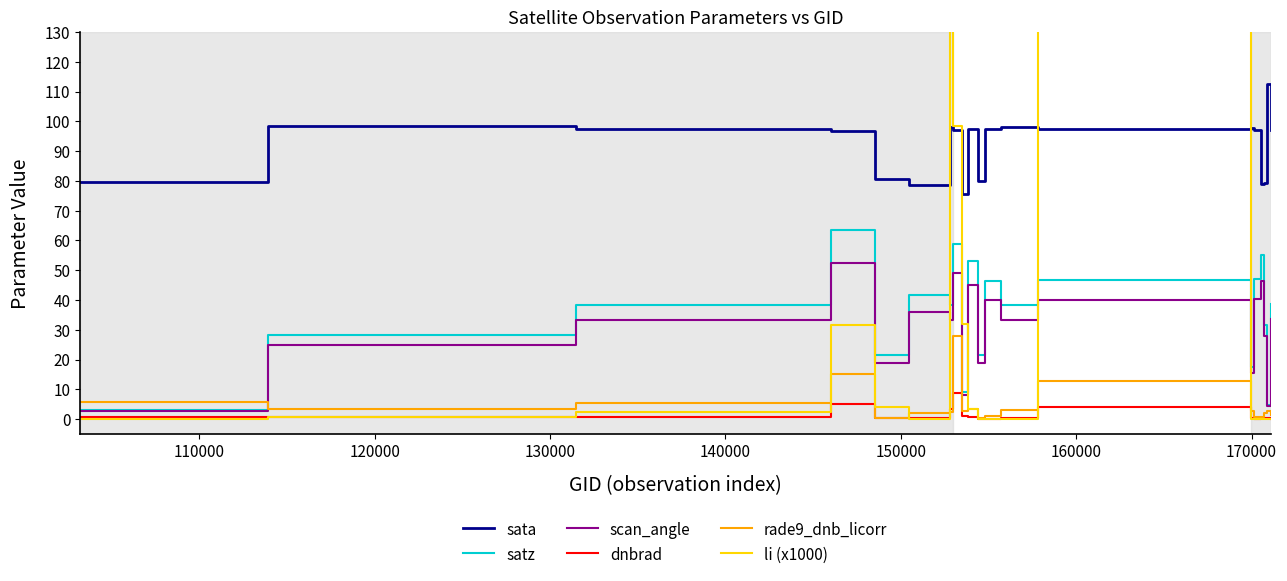

What are all the series names shown in the legend?

sata, satz, scan_angle, dnbrad, rade9_dnb_licorr, li (x1000)